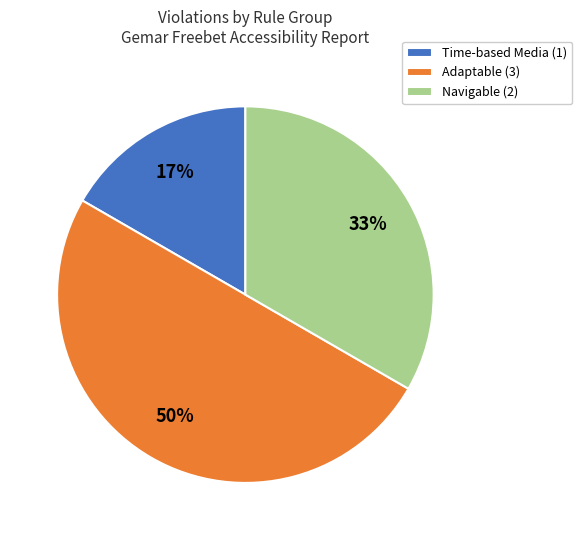

Which slice is the smallest?

Time-based Media (1)